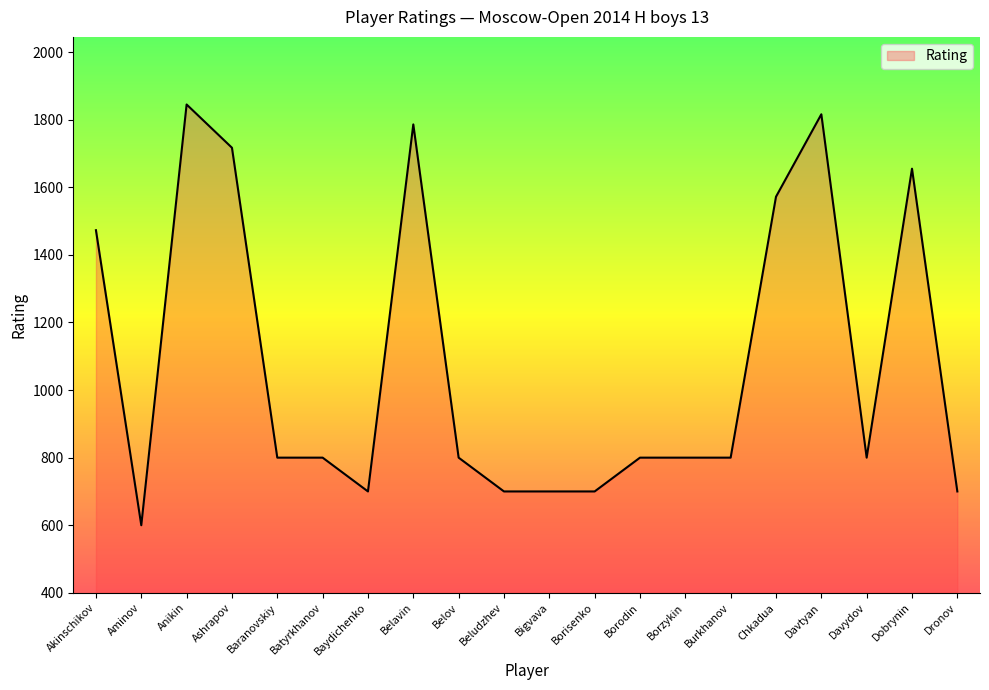

What is the sum of the values at Borisenko and Davydov?

1500